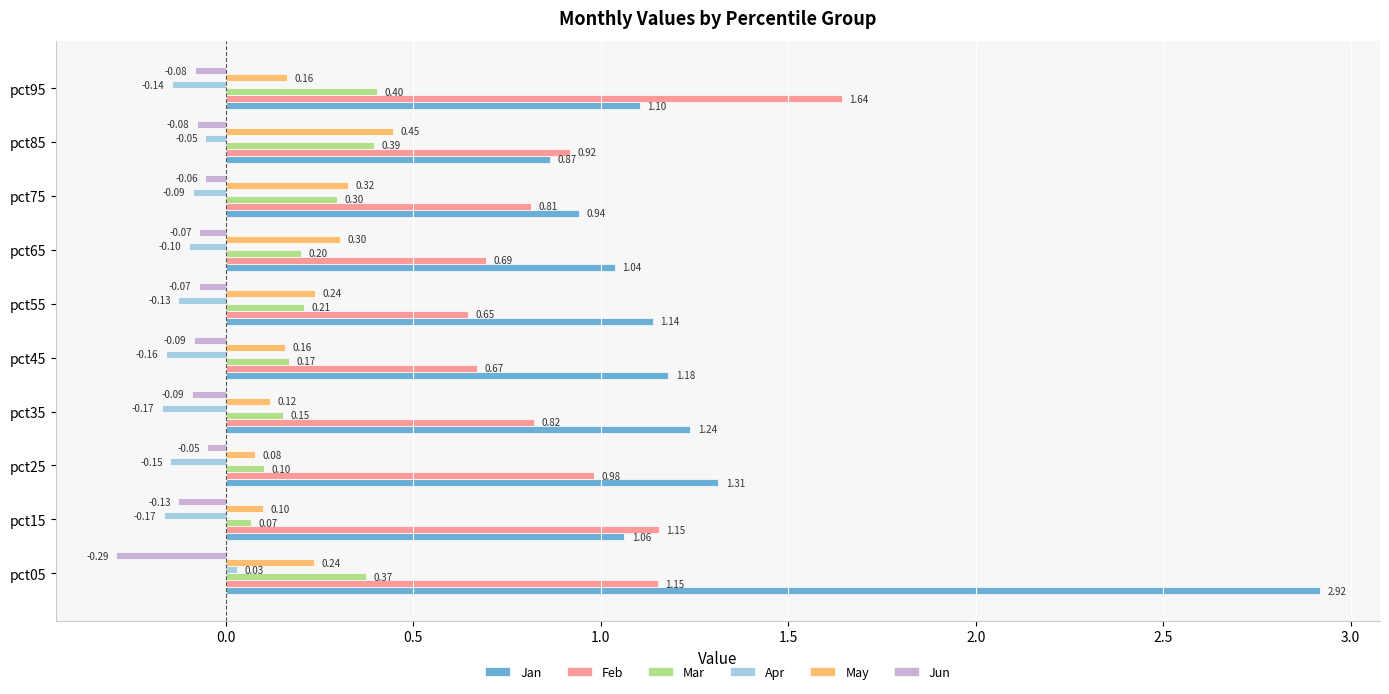

At how many categories does at least one series exceed 2?

1